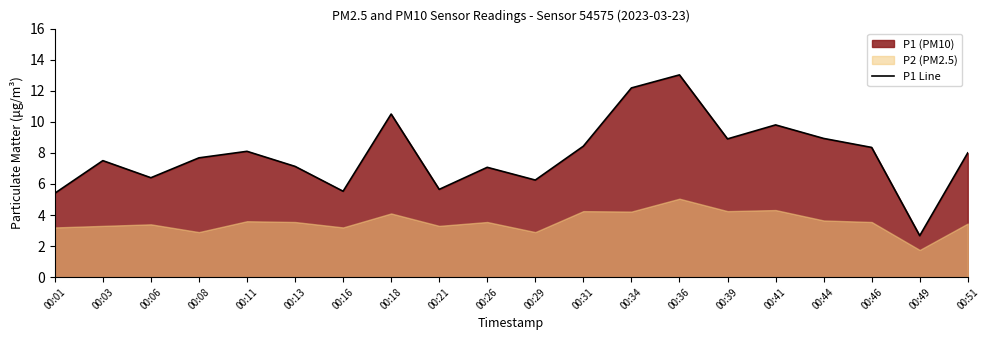

At which label does P1 Line reach its peak?

00:36